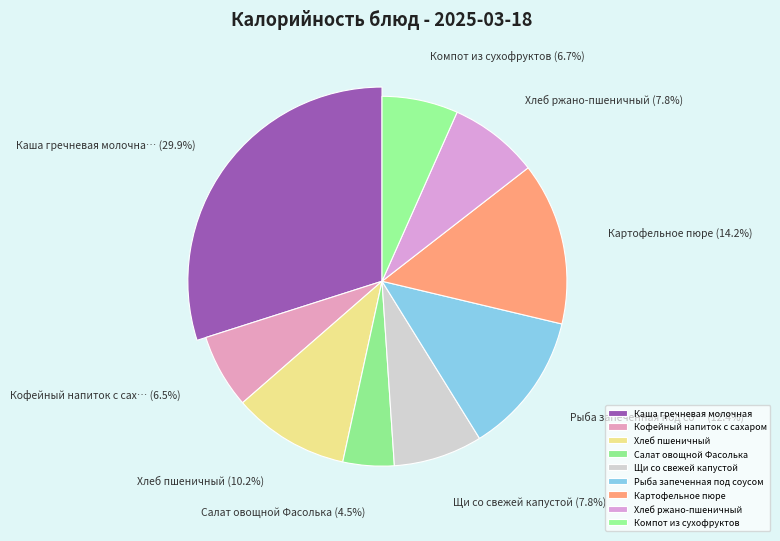

What percentage is the Кофейный напиток с сахаром slice, to the nearest percent?

6%